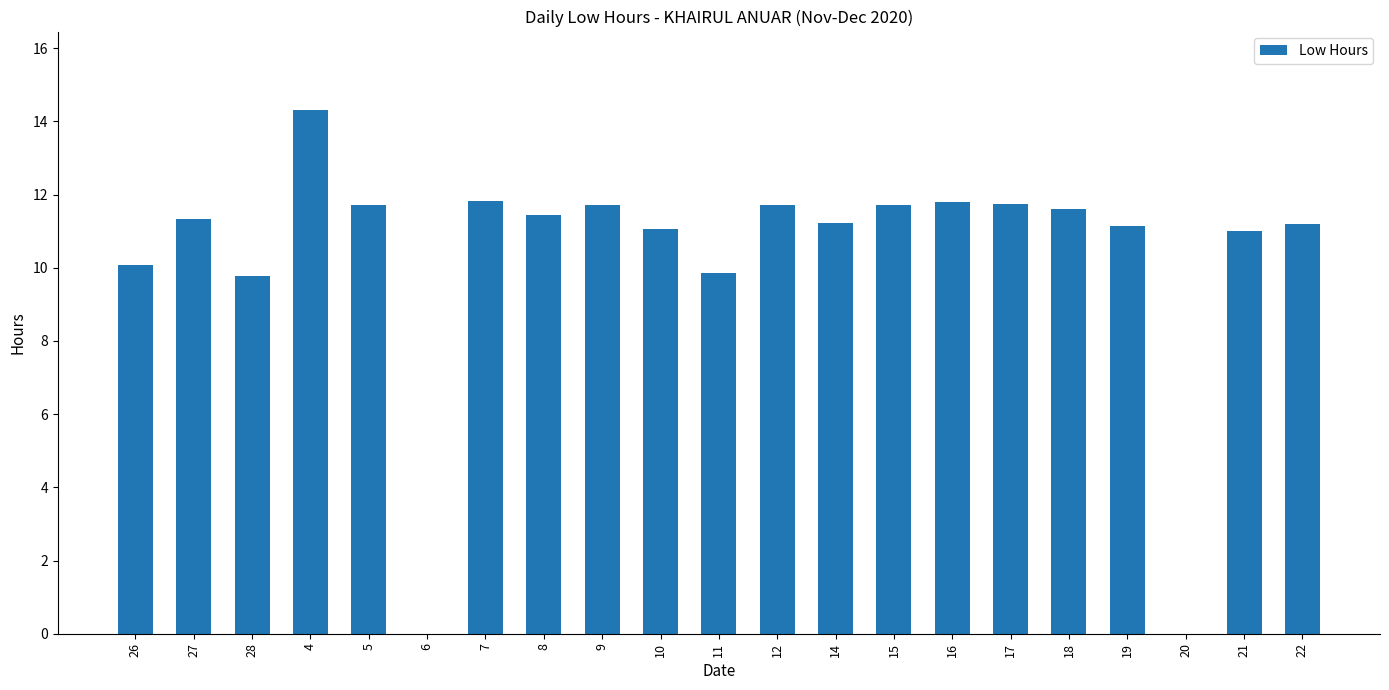

The chart shows a value of 0.0 at 20. True or false?

True